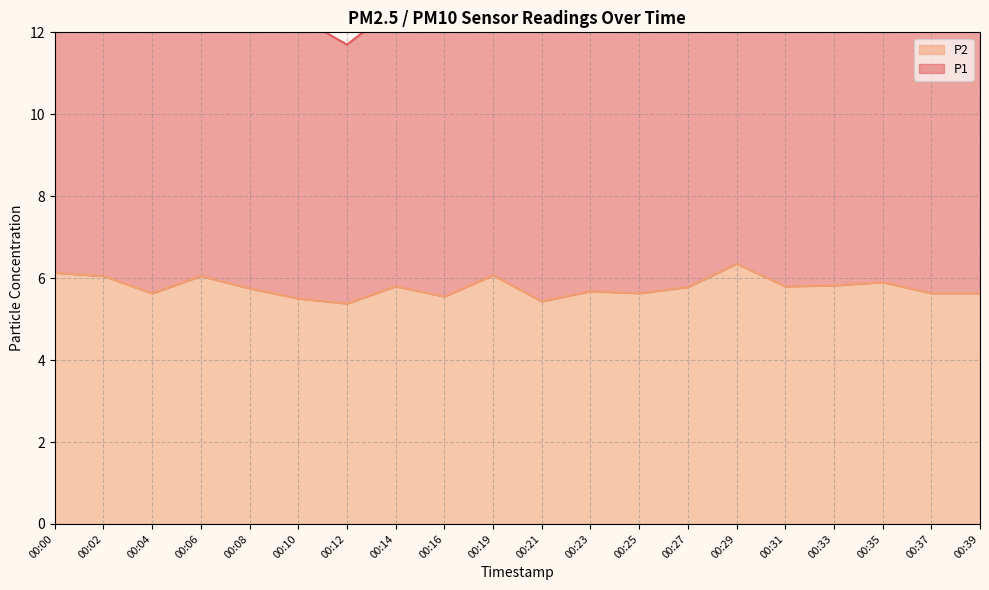

Where is the first local maximum?

00:06